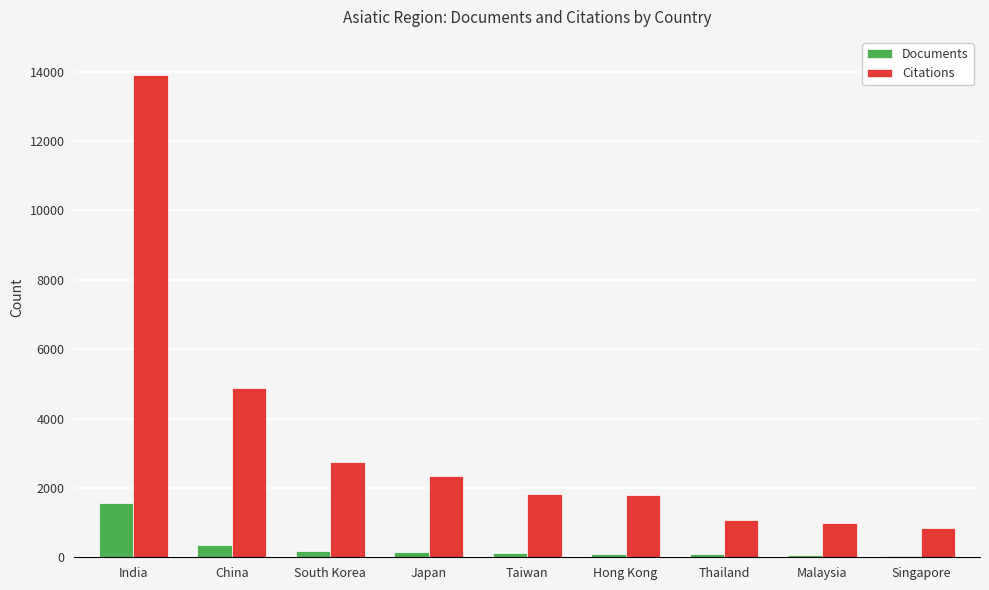

The value of Documents at India is 1034. True or false?

False